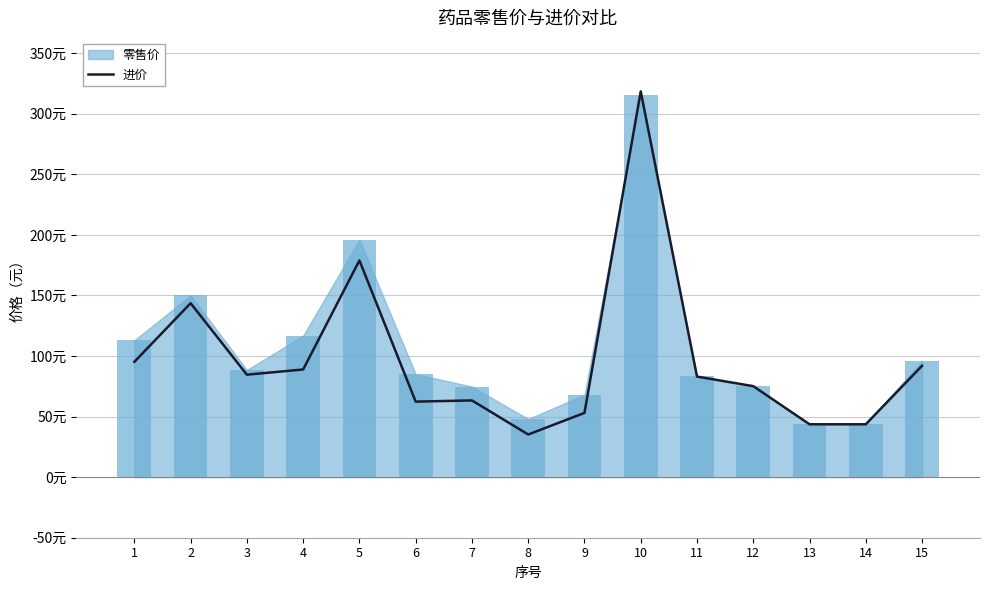

What is the difference between the values at 1 and 12?

20.1